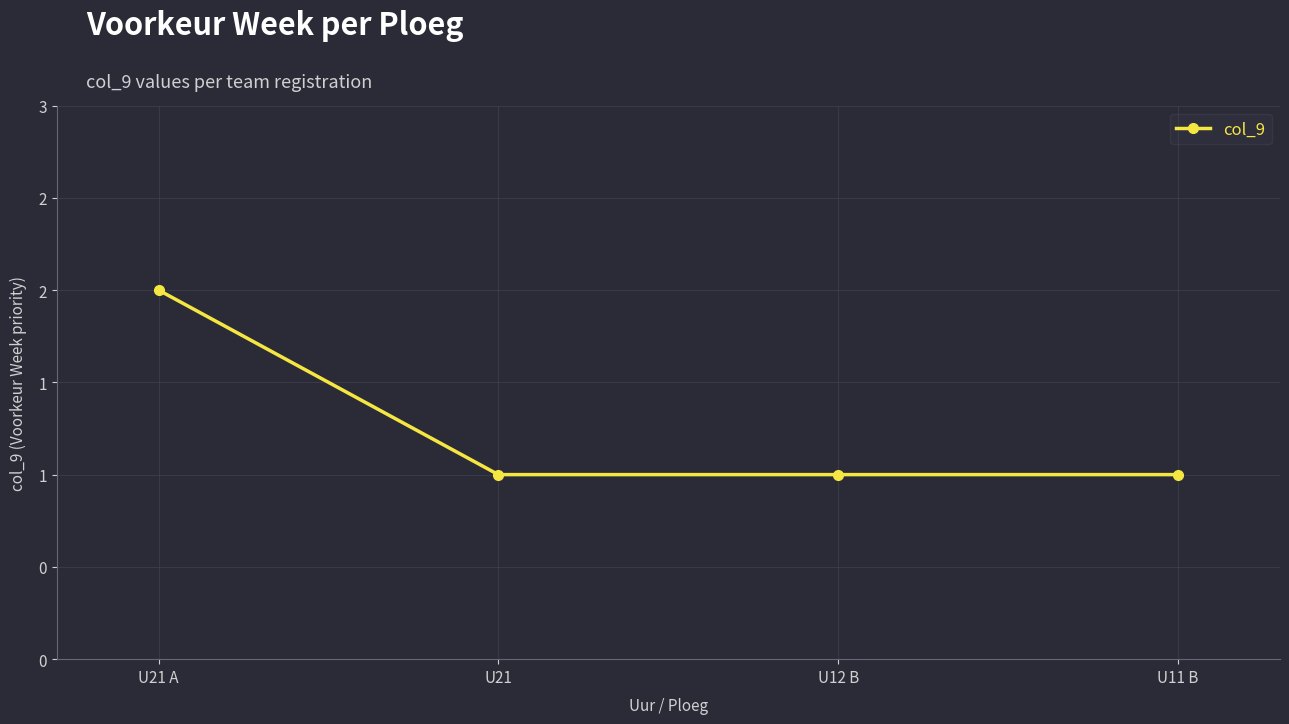

Does the chart have visible grid lines?

Yes